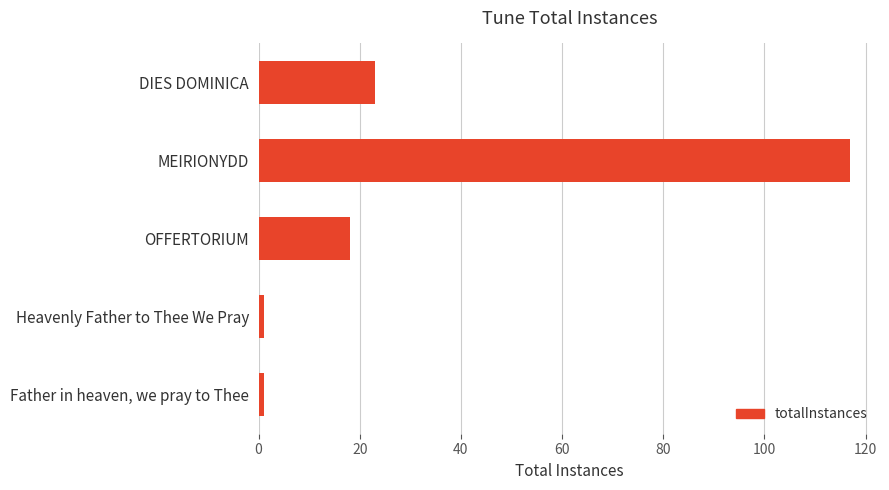

How many categories are shown in the chart?

5